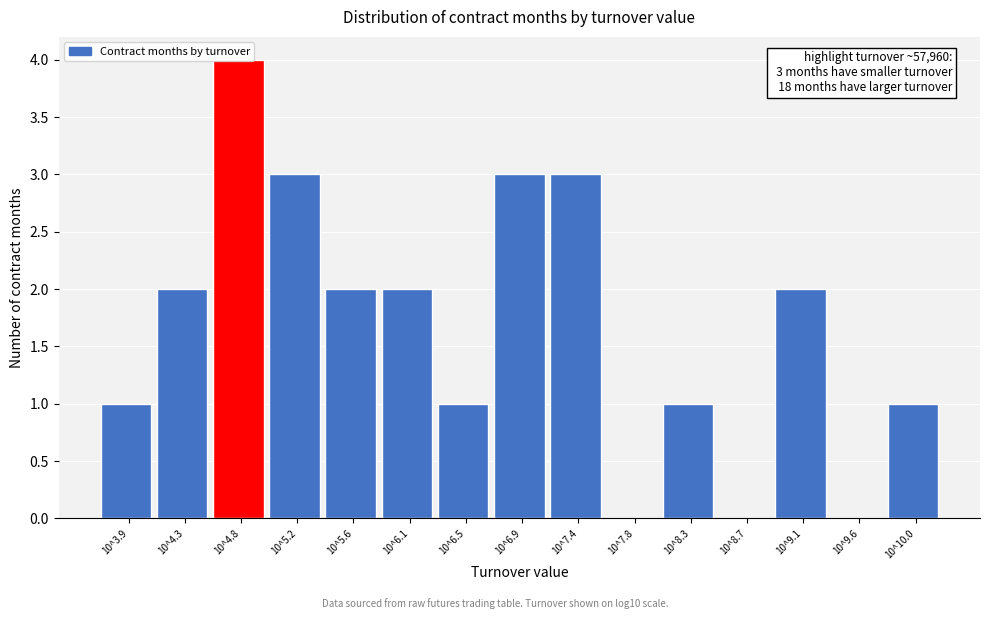

Is it true that the value at 10^7.8 is 0?

True